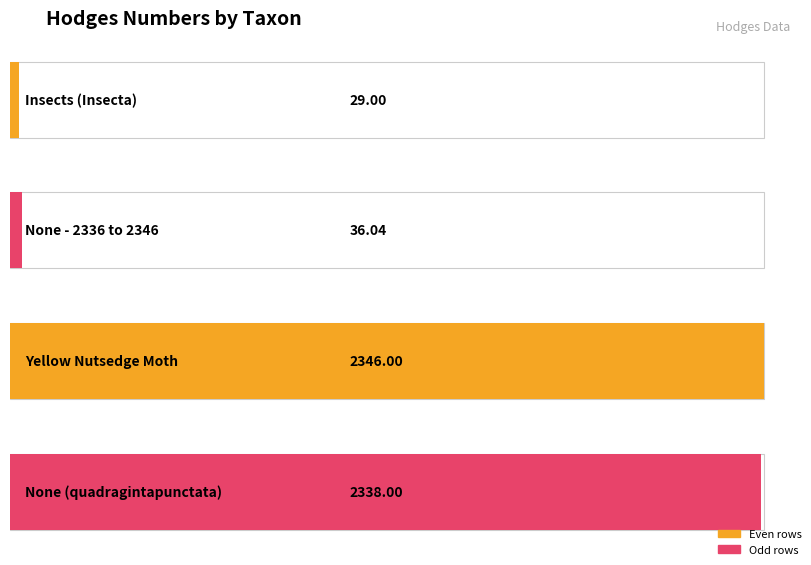

What is the difference between the maximum and minimum values?

2317.0